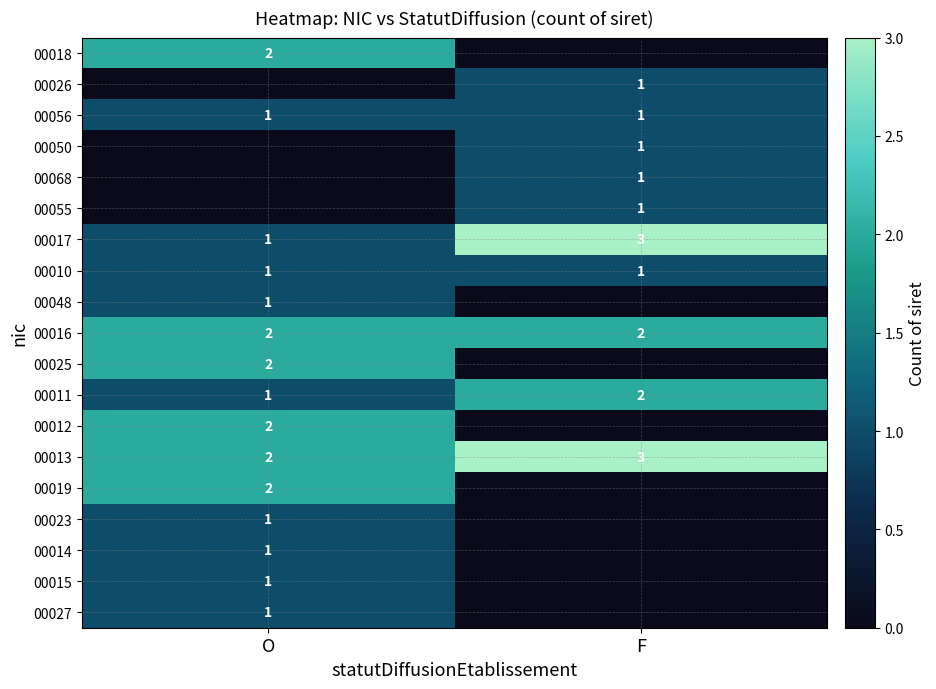

What is the greatest value displayed?

3